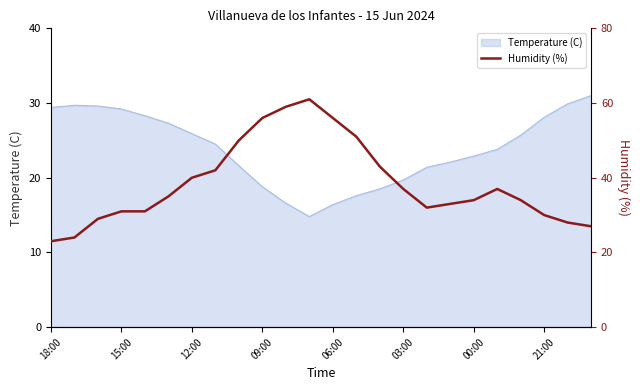

What is the maximum value for Temperature (C)?

31.0